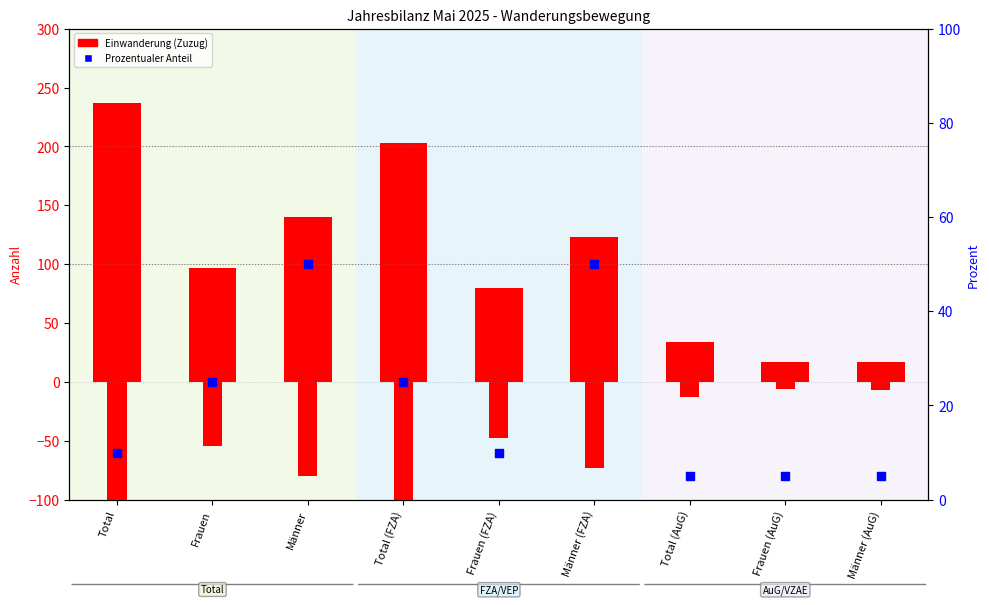

Which series has the largest Y range (max minus min)?

Einwanderung (Zuzug)